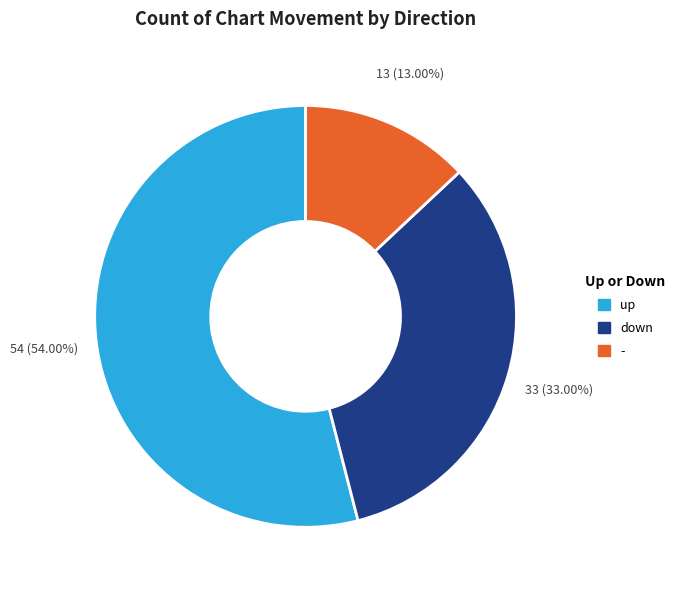

Between - and down, which is larger?

down